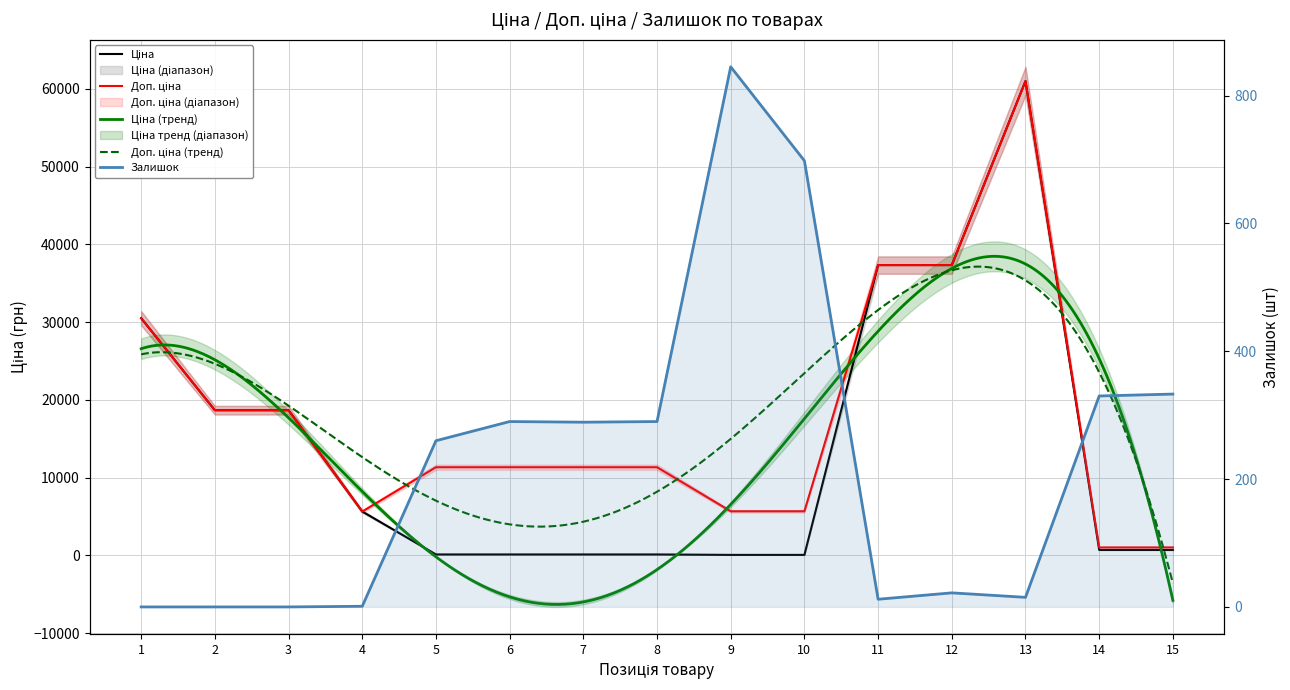

Reading right to left, what are all the values shown in this chart?

Ціна: 15=689.1	14=689.1	13=61024.7	12=37343.0	11=37343.0	10=56.7	9=56.7	8=113.3	7=113.3	6=113.3	5=113.3	4=5636.0	3=18671.5	2=18671.5	1=30512.3
Доп. ціна: 15=1017.8	14=1017.8	13=61024.7	12=37343.0	11=37343.0	10=5667.0	9=5667.0	8=11334.0	7=11334.0	6=11334.0	5=11334.0	4=5636.0	3=18671.5	2=18671.5	1=30512.3
Залишок: 15=333.0	14=330.0	13=15.0	12=22.0	11=12.0	10=698.0	9=845.0	8=290.0	7=289.0	6=290.0	5=260.0	4=1.0	3=0.0	2=0.0	1=0.0